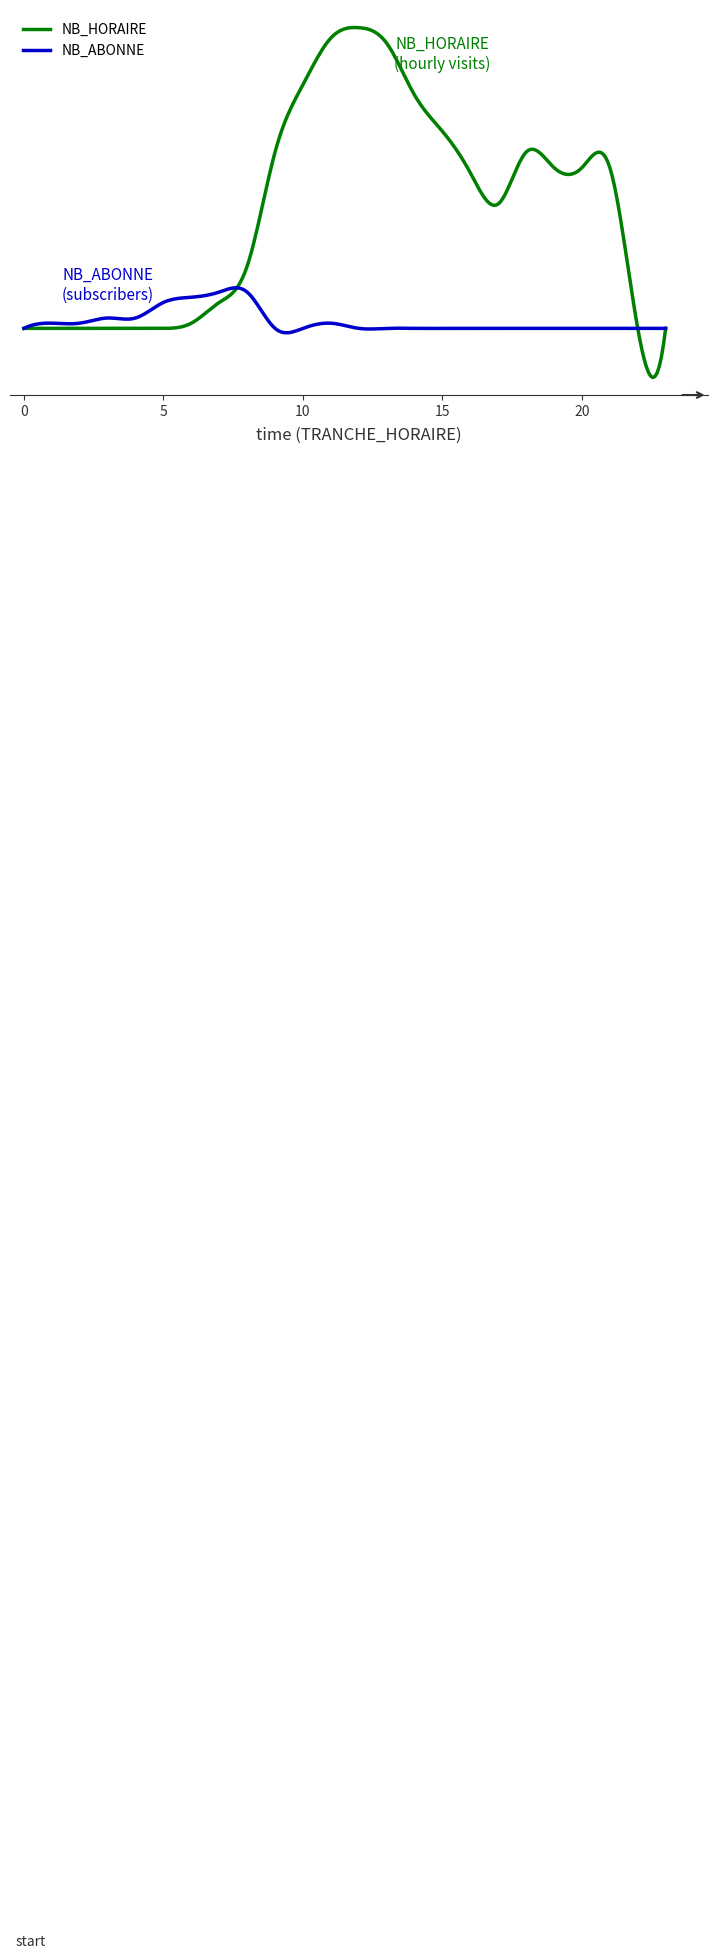

Does the chart display data point markers on the line(s)?

No